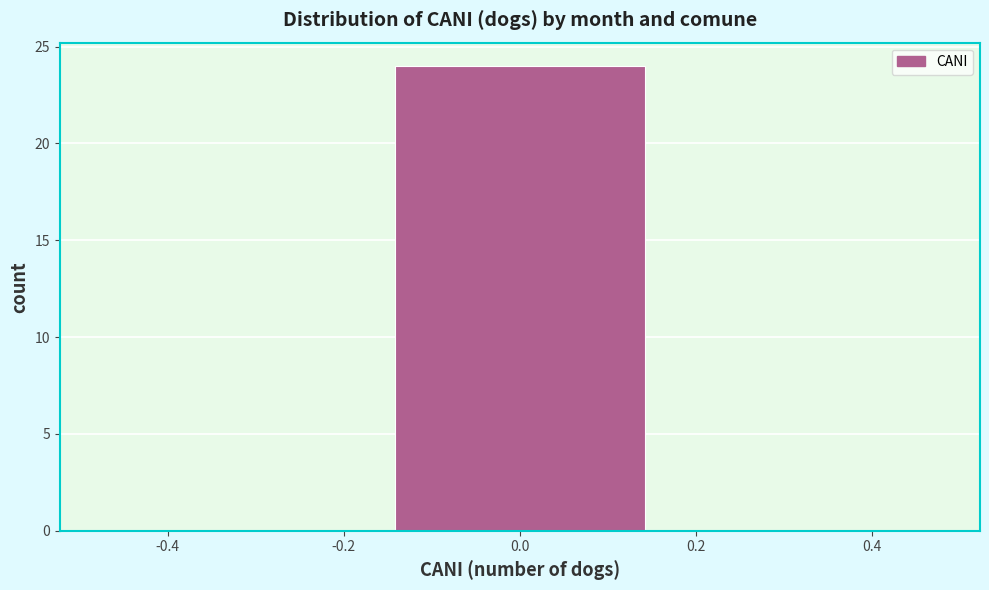

Reading left to right, transcribe this chart: for each bar, give the range it covers on the x-axis and its height. Neither the bar edges nor the heights are printed on the chart, so give them approximately, as read against the axes.

-0.50 to -0.16: 0
-0.16 to 0.16: 24
0.16 to 0.50: 0